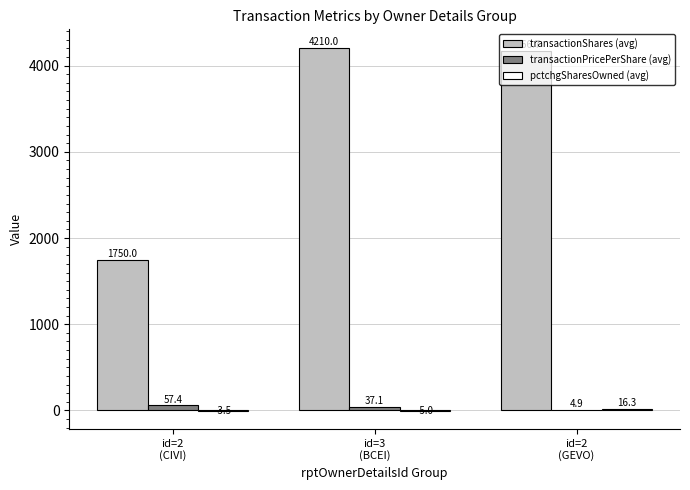

What is the average value of the transactionPricePerShare (avg) series?

33.1